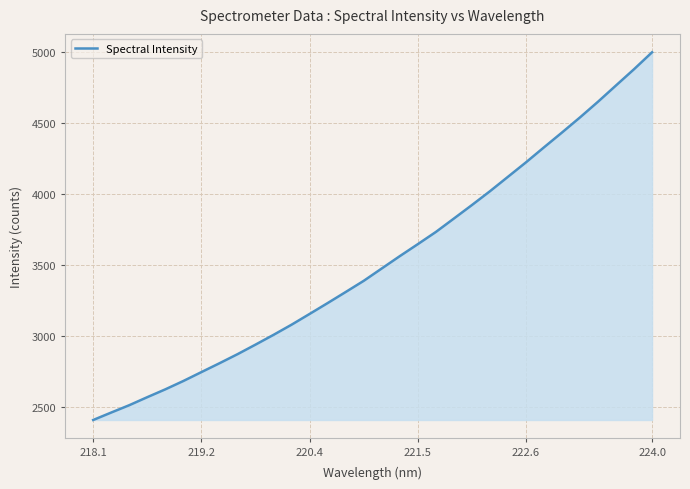

What is the maximum value shown in the chart?

4999.3